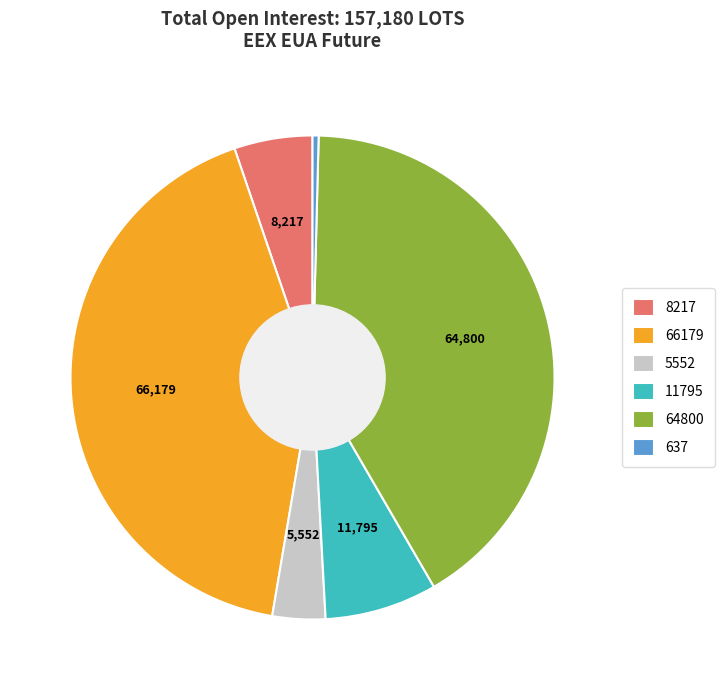

Does 5552 account for over 50% of the chart?

No